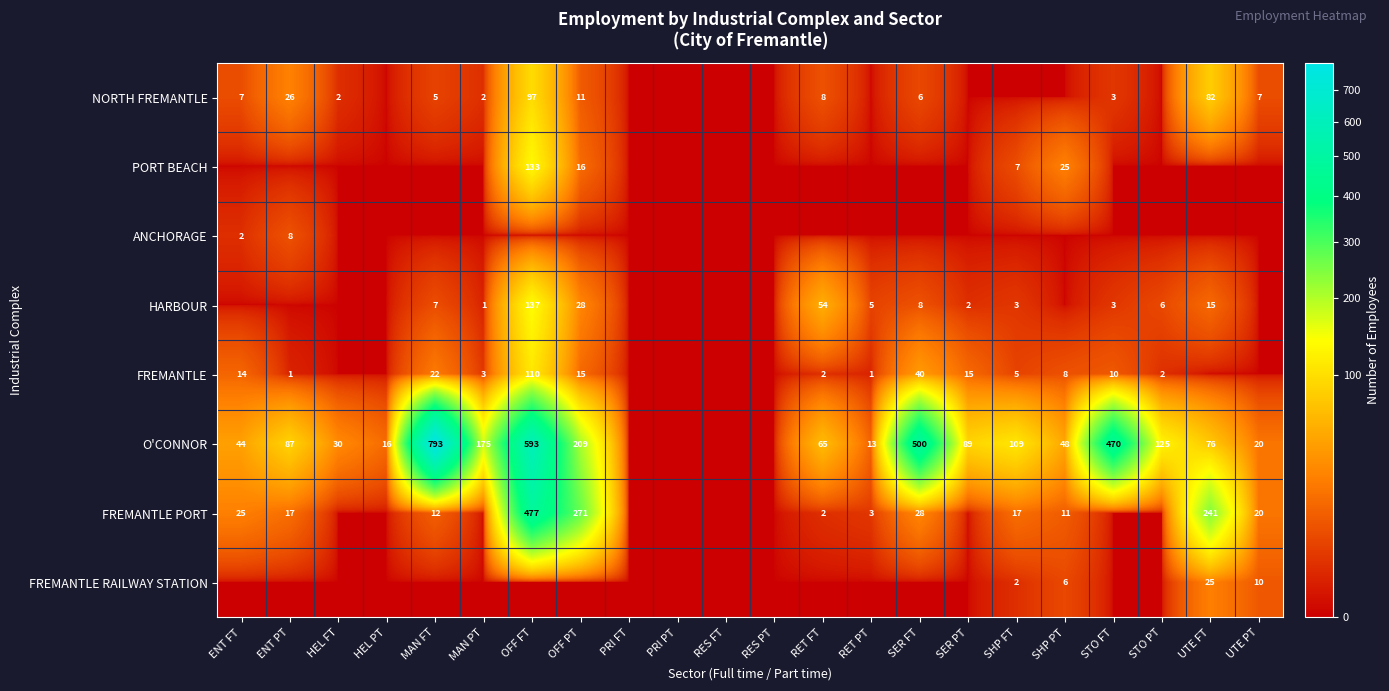

At how many categories does at least one series exceed 612?

1